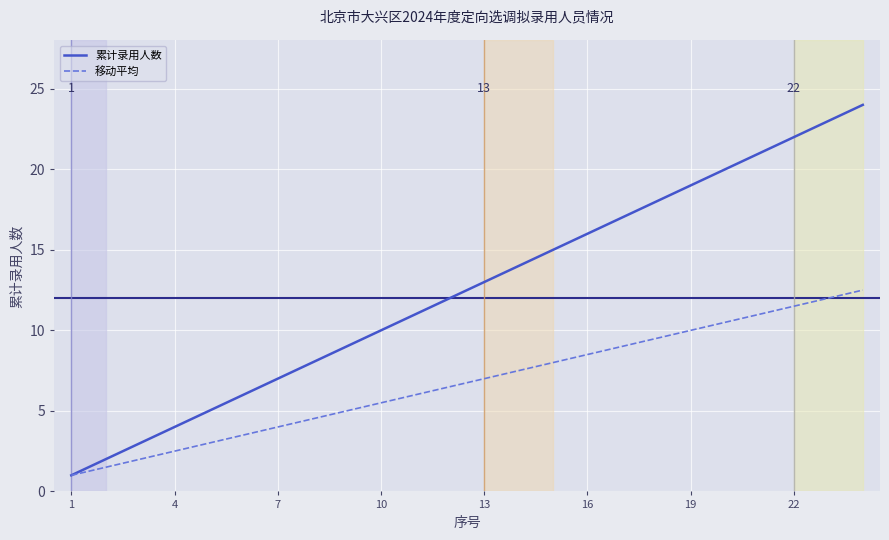

Which series has the largest range (max minus min)?

累计录用人数